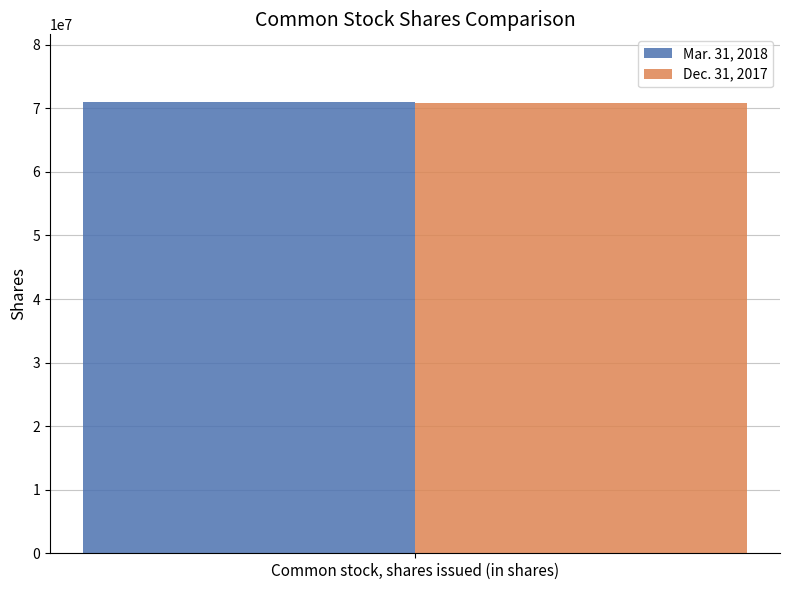

Which series has the widest spread of values?

Mar. 31, 2018